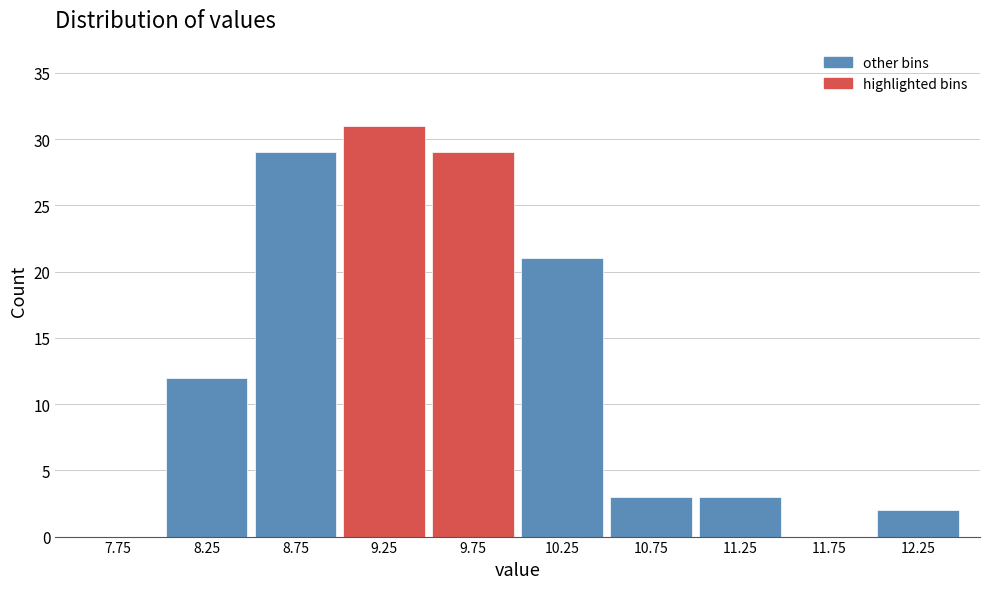

Reading left to right, transcribe this chart: for each bar, give the range it covers on the x-axis and its height. The values are not printed on the chart, so give them approximately, as read against the axis.

7.5 to 8.0: 0
8.0 to 8.5: 12
8.5 to 9.0: 29
9.0 to 9.5: 31
9.5 to 10.0: 29
10.0 to 10.5: 21
10.5 to 11.0: 3
11.0 to 11.5: 3
11.5 to 12.0: 0
12.0 to 12.5: 2